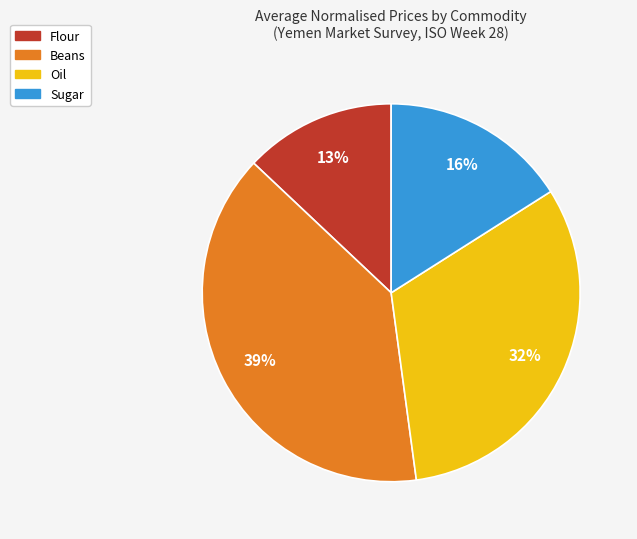

What is the largest slice in the pie chart?

Beans